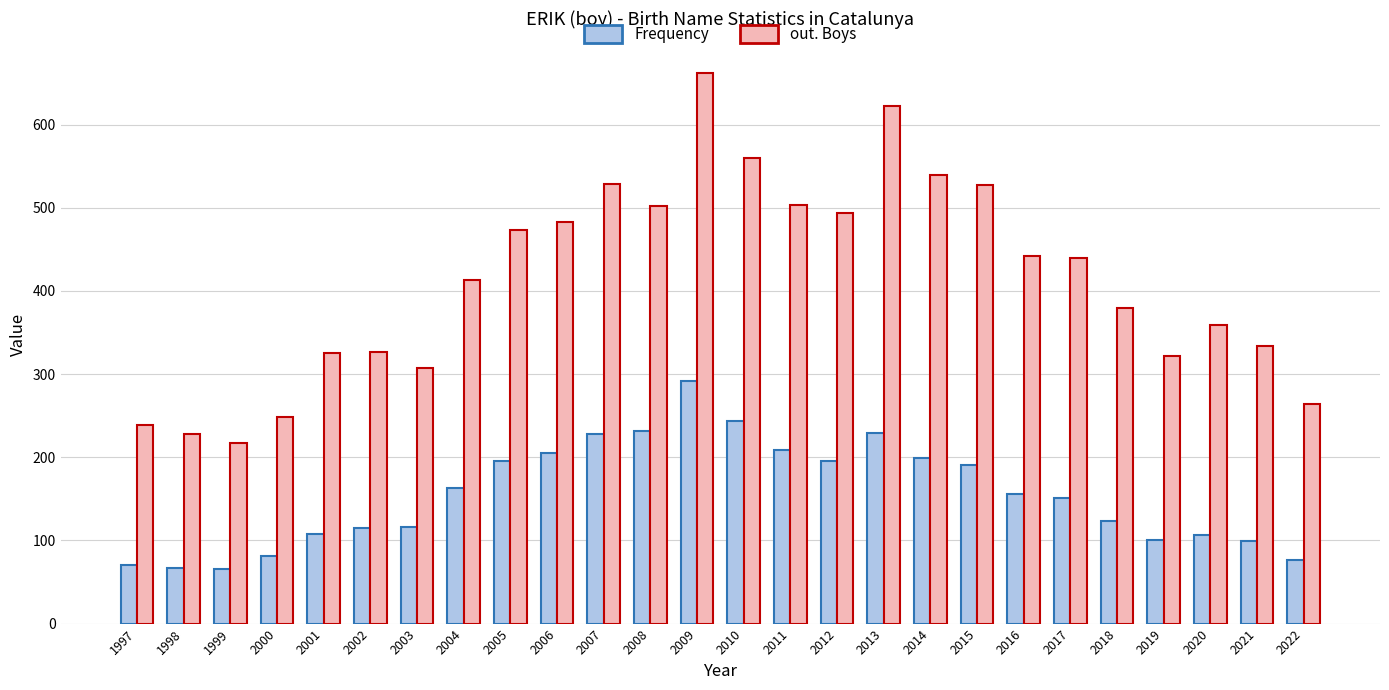

Is it true that Frequency equals 51 at 2019?

False